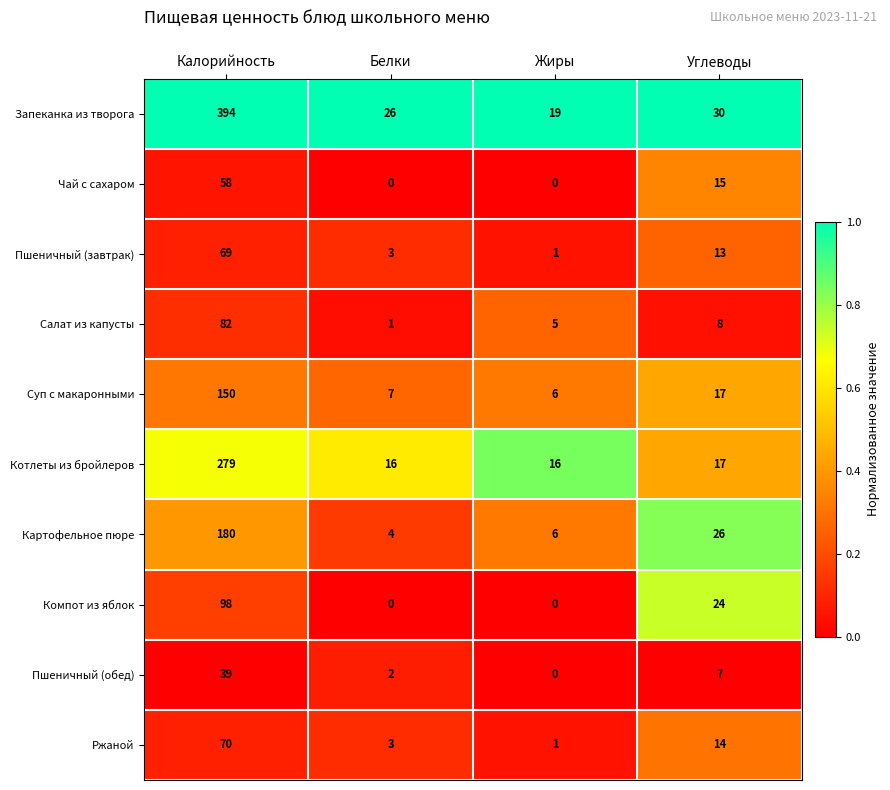

At which category is the sum across all series the highest?

Калорийность